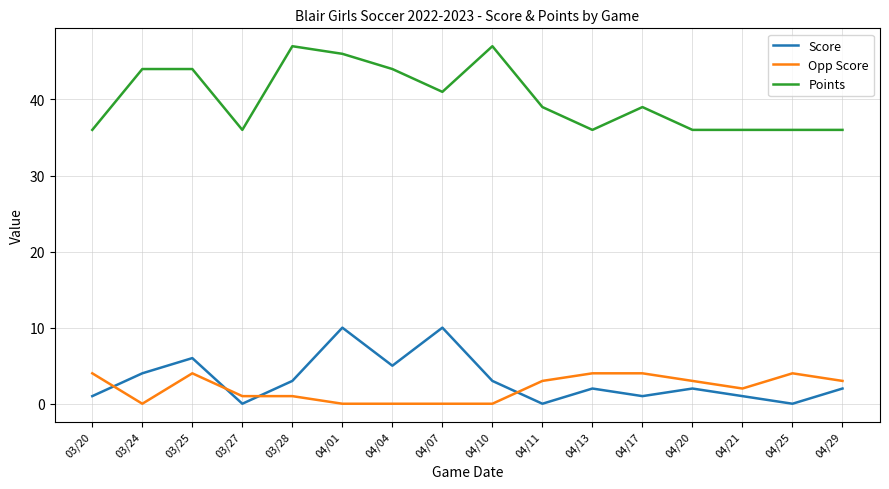

At 04/10, list the series in order from largest to smallest.

Points, Score, Opp Score